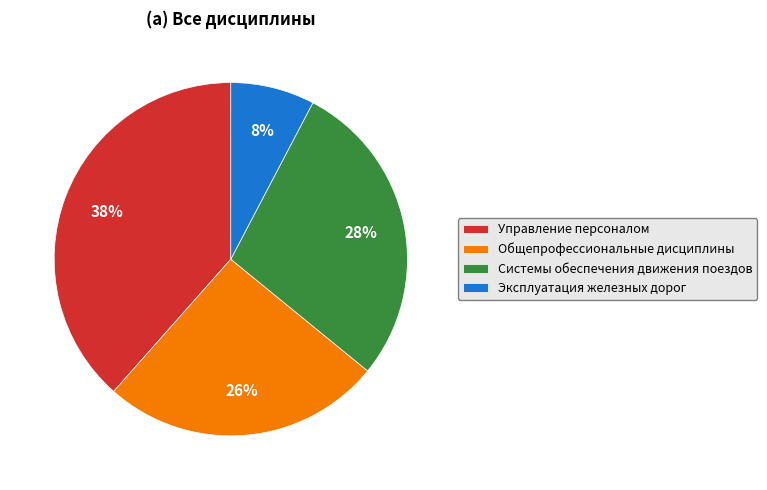

What is the largest slice in the pie chart?

Управление персоналом